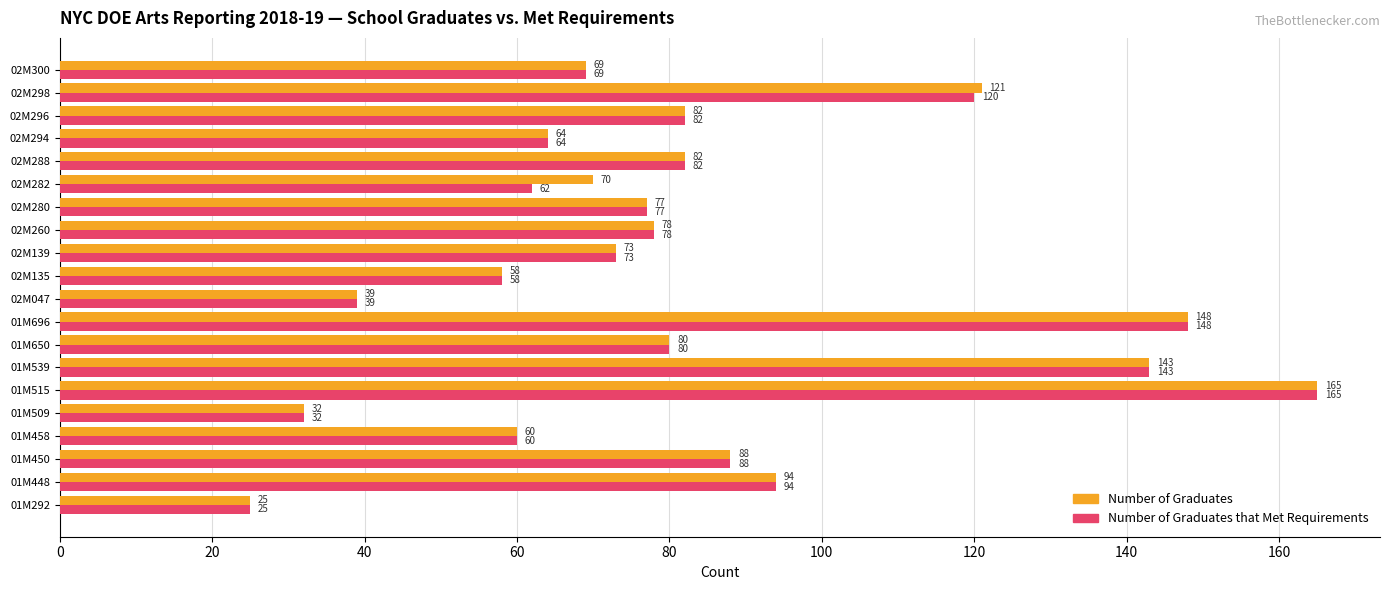

What is the minimum value shown in the chart?

25